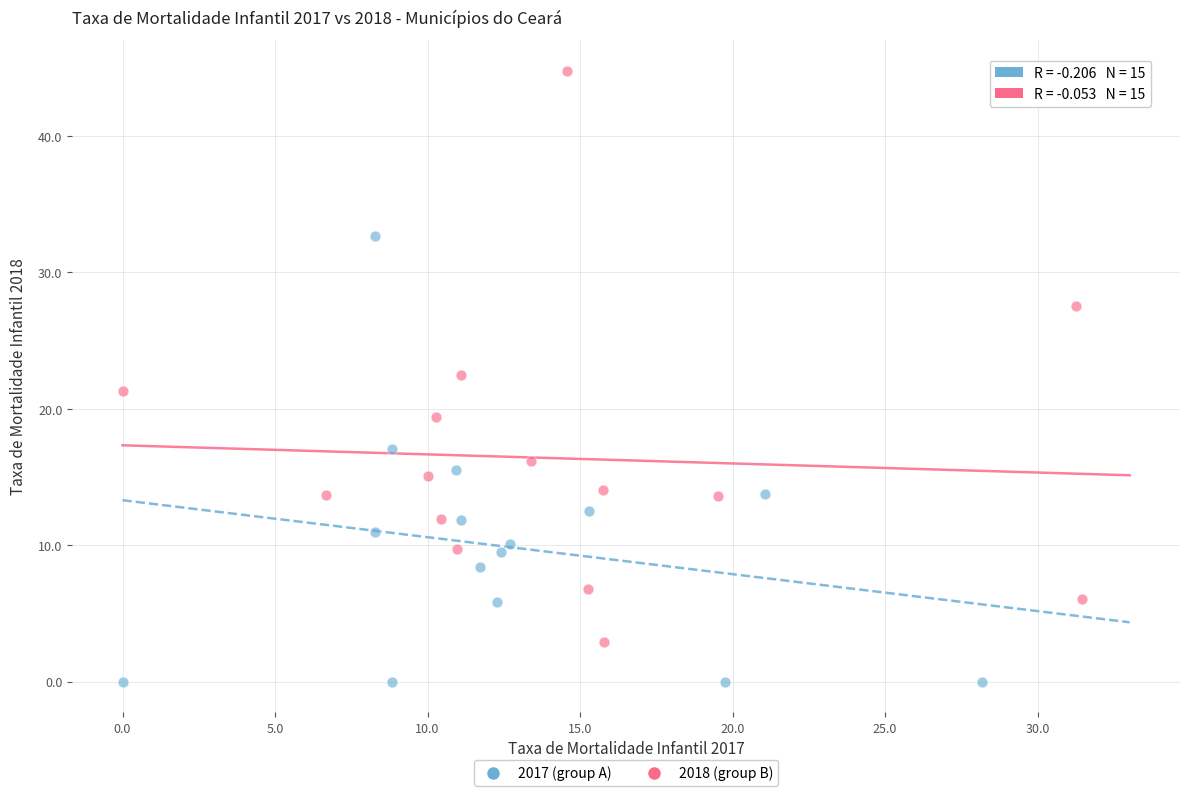

Which series reaches the minimum Y coordinate?

2017 (group A)